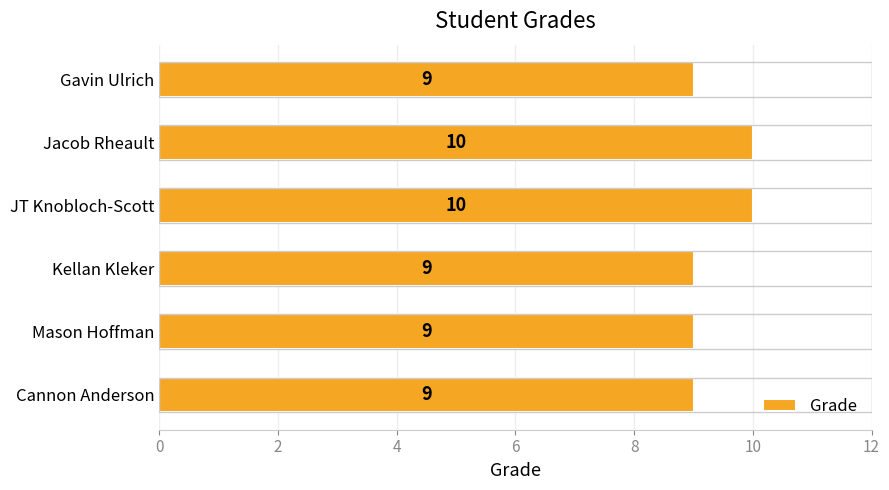

Reading top to bottom, list all the values displayed in this chart.

Gavin Ulrich=9	Jacob Rheault=10	JT Knobloch-Scott=10	Kellan Kleker=9	Mason Hoffman=9	Cannon Anderson=9